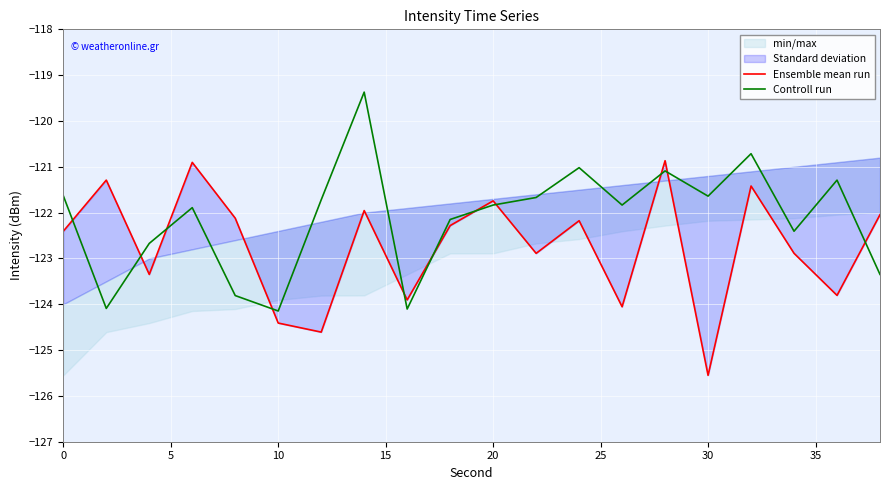

What is the lowest value of the Controll run series?

-124.1